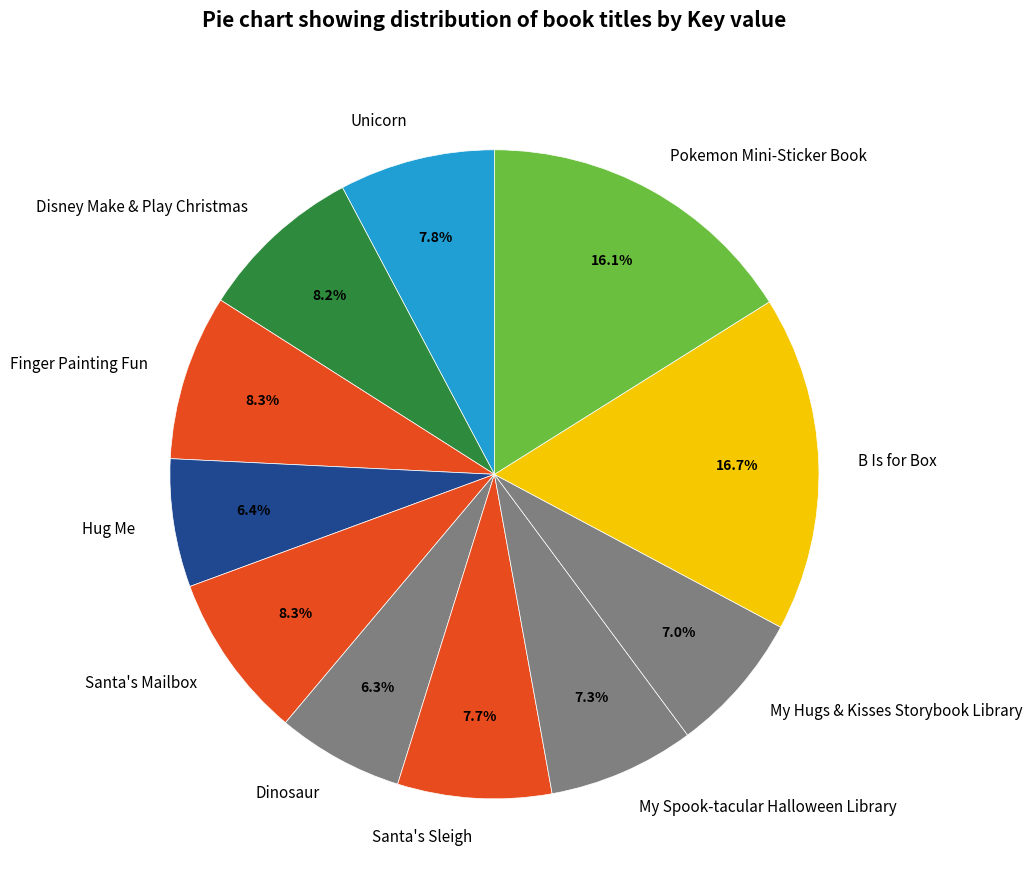

Between Finger Painting Fun and My Hugs & Kisses Storybook Library, which is larger?

Finger Painting Fun